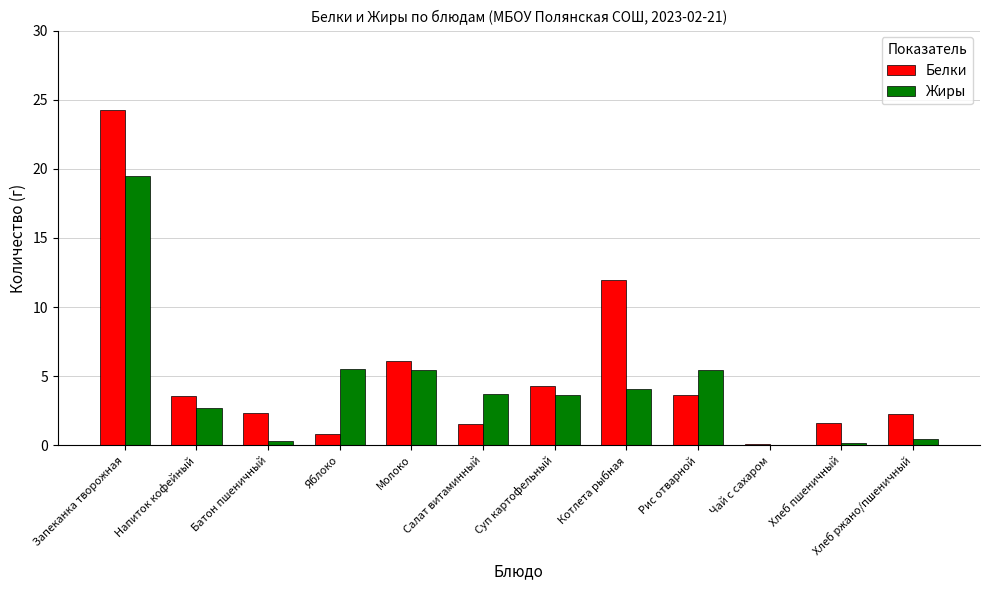

What is the average value of the Белки series?

5.2